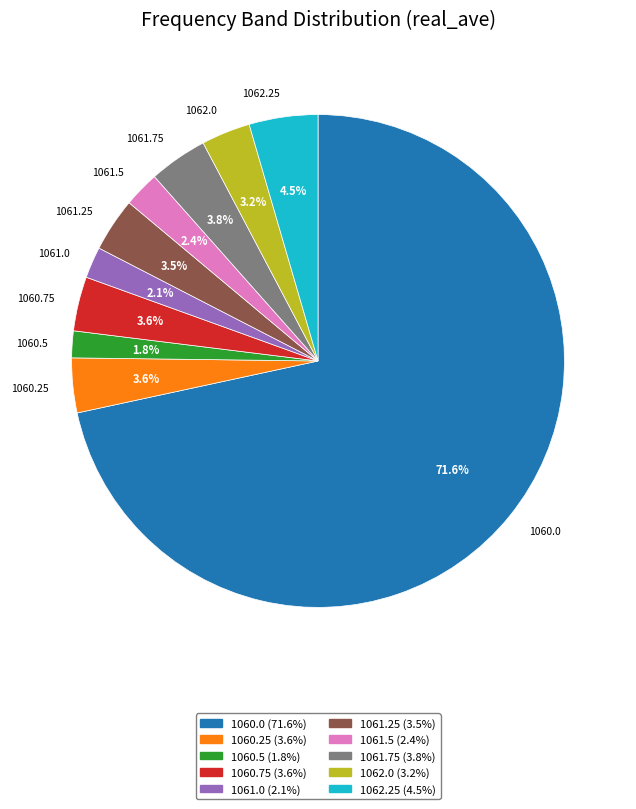

Which has a higher value, 1061.25 or 1061.5?

1061.25